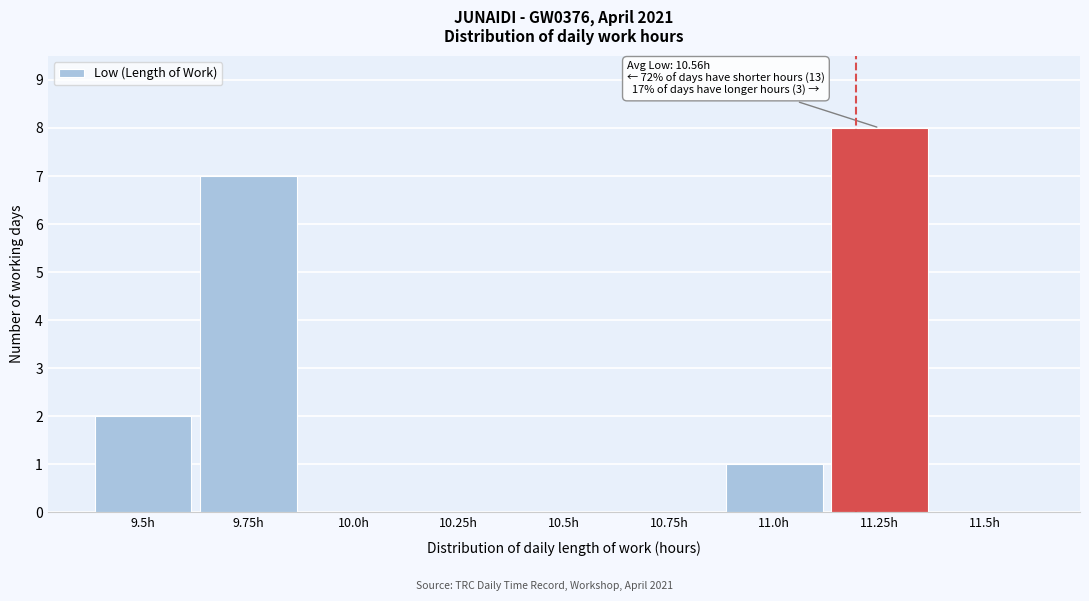

Reading right to left, transcribe all the data shown in this chart.

11.5h=0	11.25h=8	11.0h=1	10.75h=0	10.5h=0	10.25h=0	10.0h=0	9.75h=7	9.5h=2